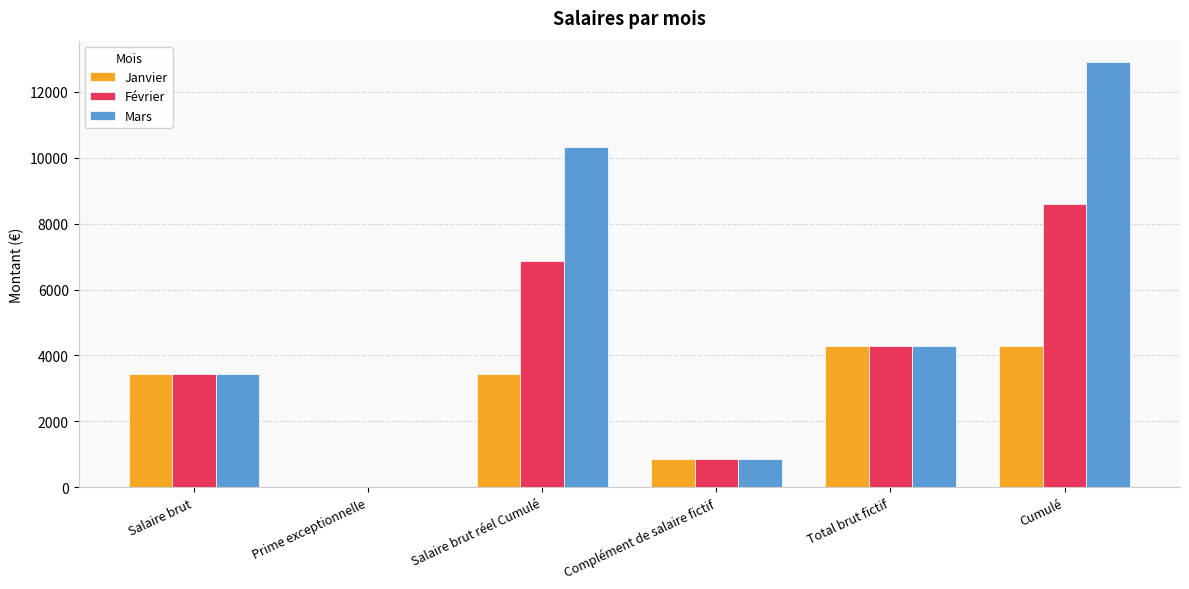

The value of Mars at Salaire brut réel Cumulé is 10320. True or false?

True